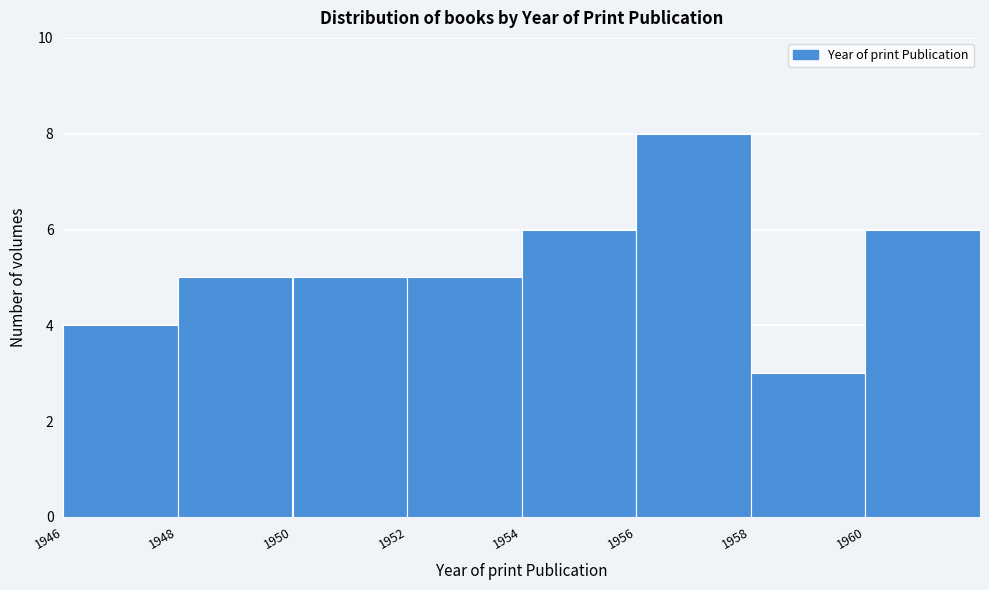

Reading left to right, list every bar in this chart as the range it spans on the x-axis followed by its height. The values are not printed on the chart, so give them approximately, as read against the axis.

1946 to 1948: 4
1948 to 1950: 5
1950 to 1952: 5
1952 to 1954: 5
1954 to 1956: 6
1956 to 1958: 8
1958 to 1960: 3
1960 to 1962: 6